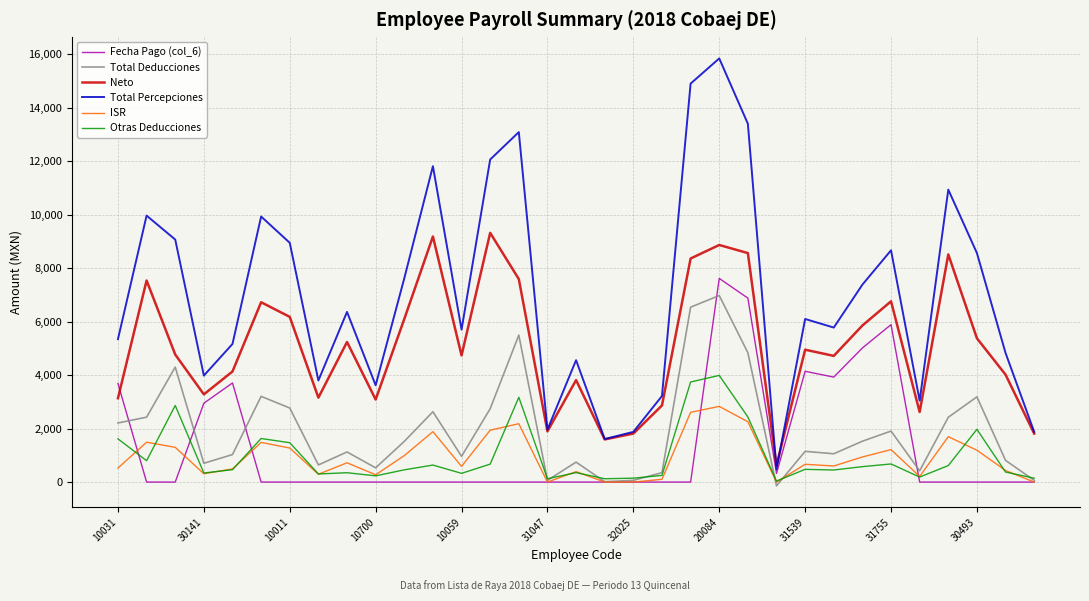

True or false: Otras Deducciones and Total Percepciones cross at least once.

False